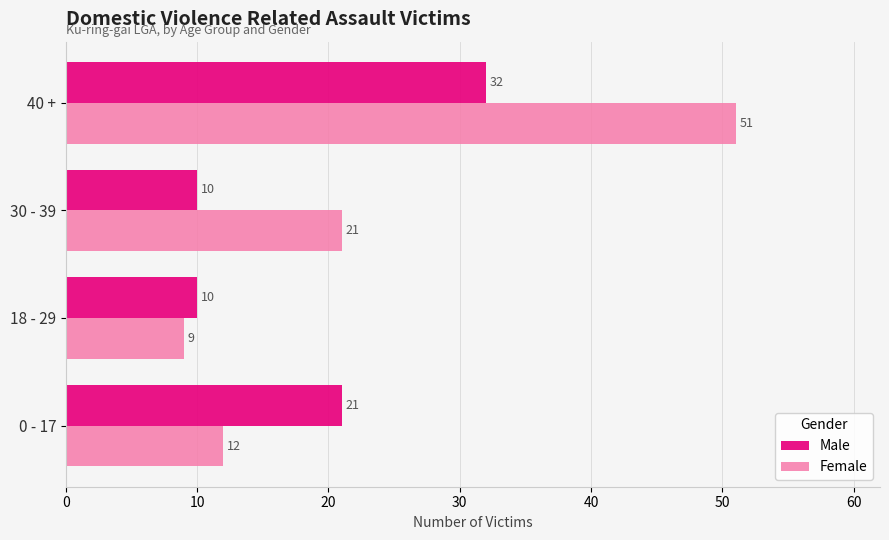

Is the value of Female at 40 + greater than the value of Male at 40 +?

Yes